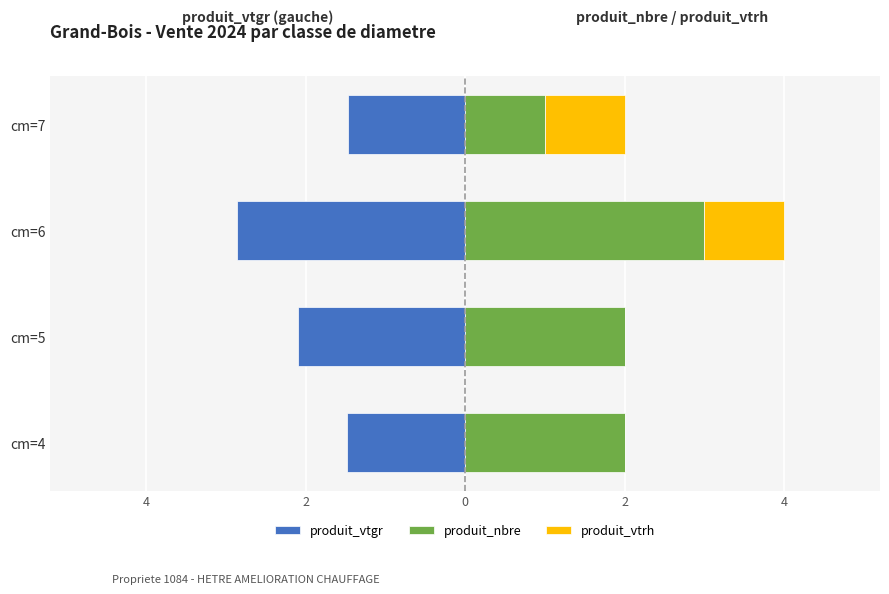

Between cm=4 and cm=6, which series saw the biggest shift?

produit_vtgr